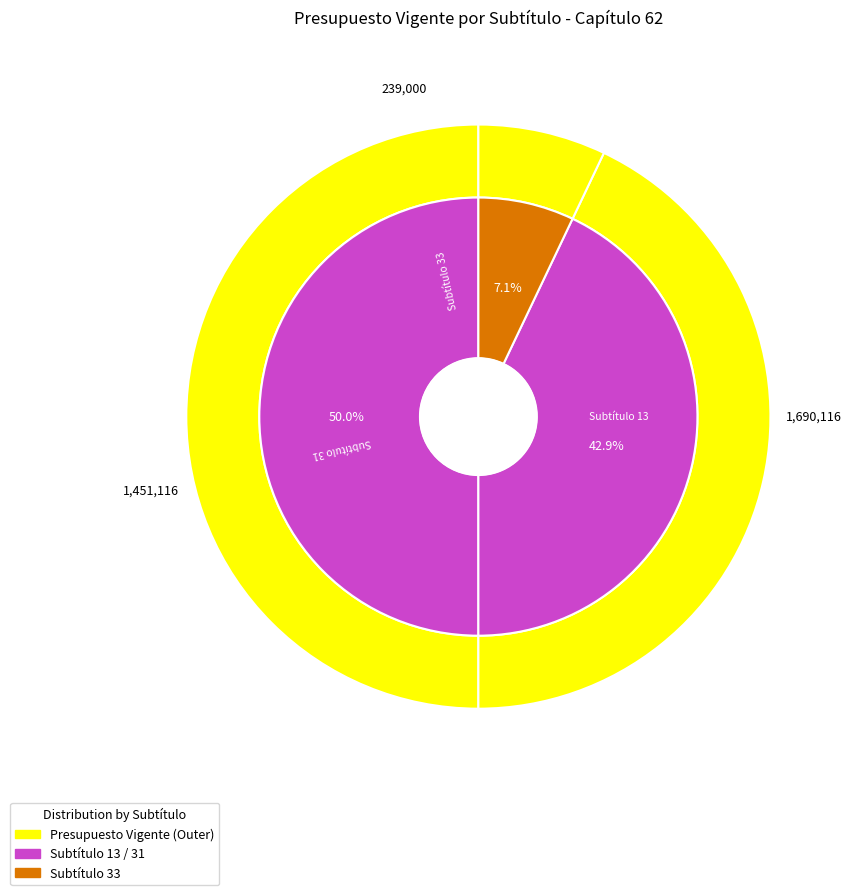

Does TRANSFERENCIAS PARA GASTOS DE CAPITAL account for over 50% of the chart?

No